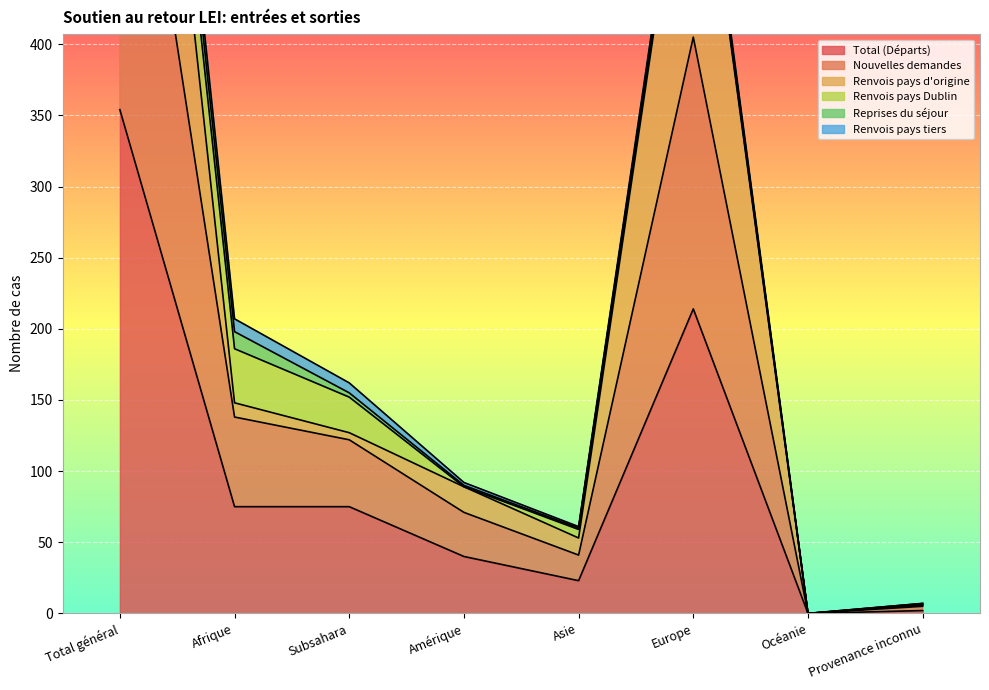

At which label does Total (Départs) reach its peak?

Total général